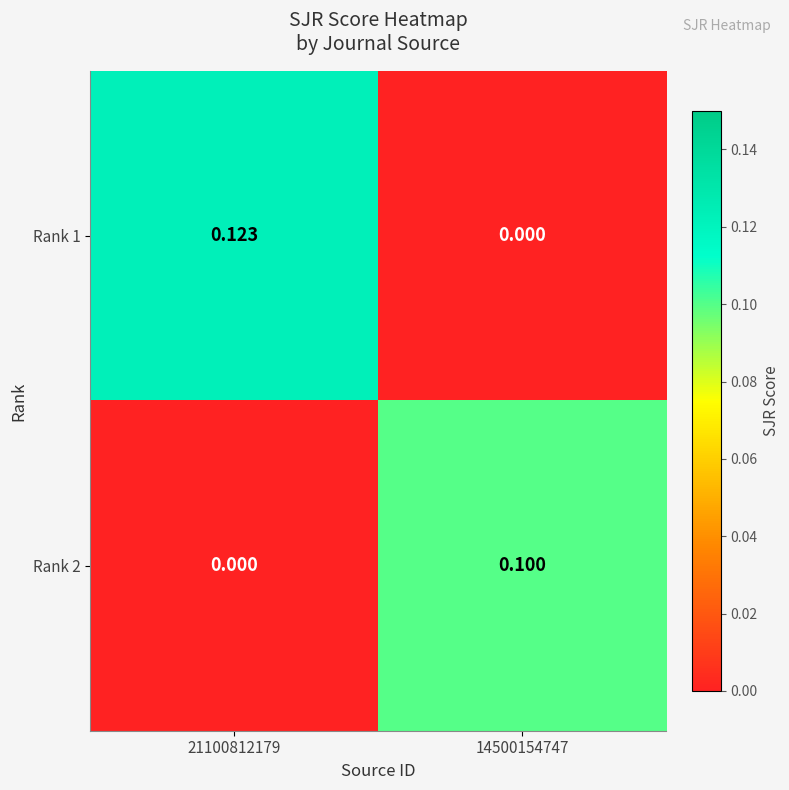

At which category is the sum across all series the highest?

21100812179